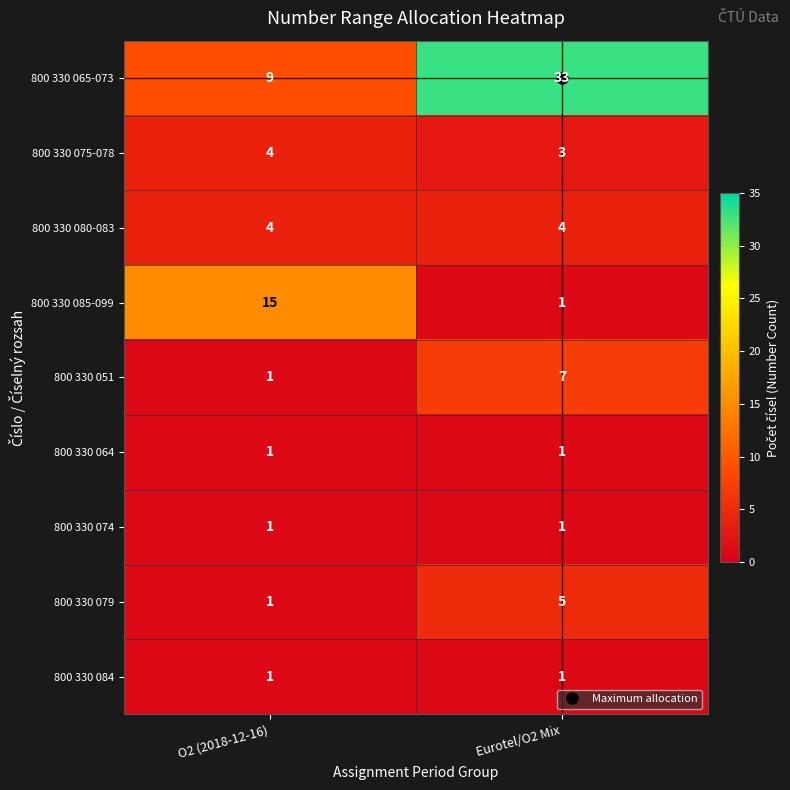

What is the total value across all series at Eurotel/O2 Mix?

56